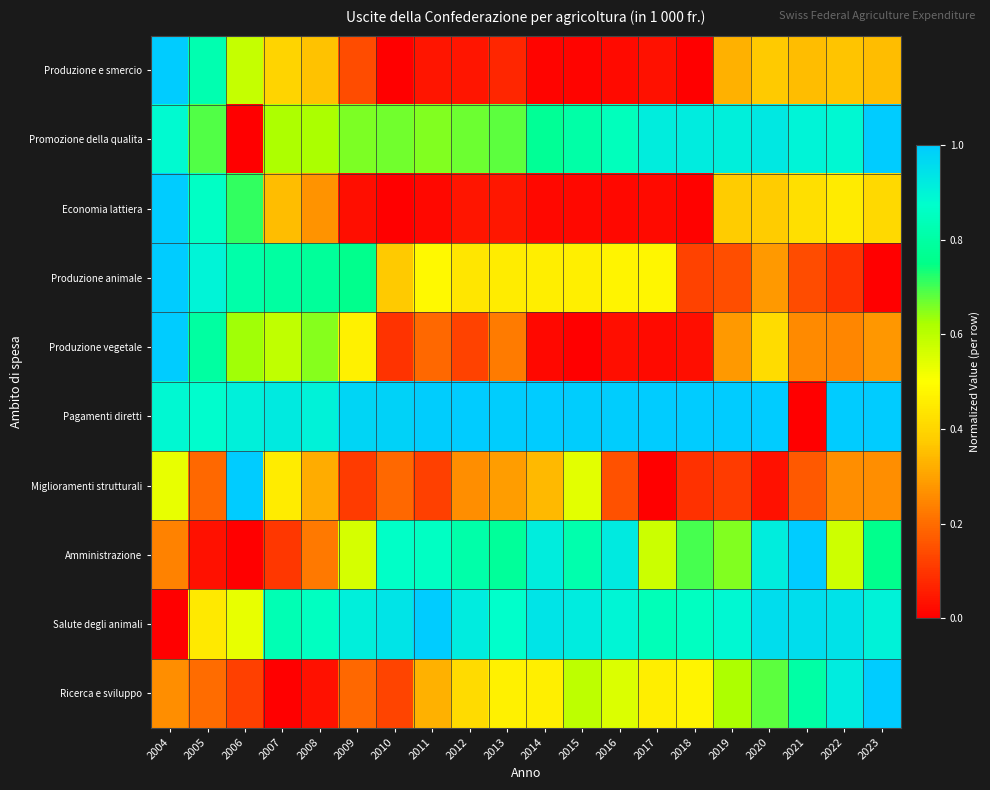

At 2013, list the series in order from smallest to largest.

Economia lattiera, Produzione e smercio, Produzione vegetale, Miglioramenti strutturali, Produzione animale, Ricerca e sviluppo, Promozione della qualita, Amministrazione, Salute degli animali, Pagamenti diretti